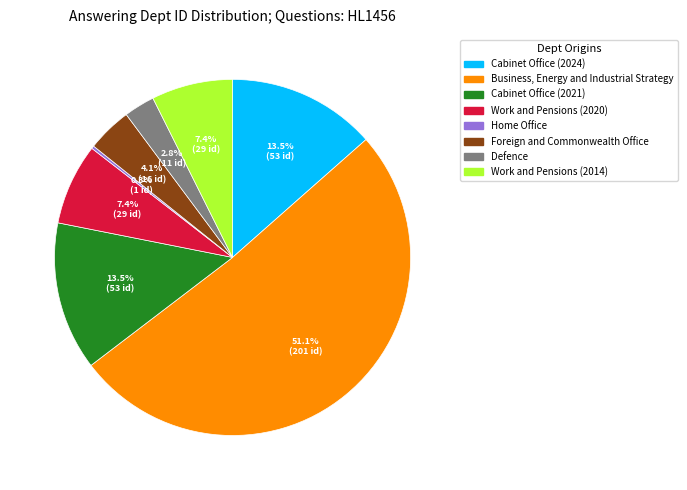

Which category has the biggest portion of the pie?

Business, Energy and Industrial Strategy